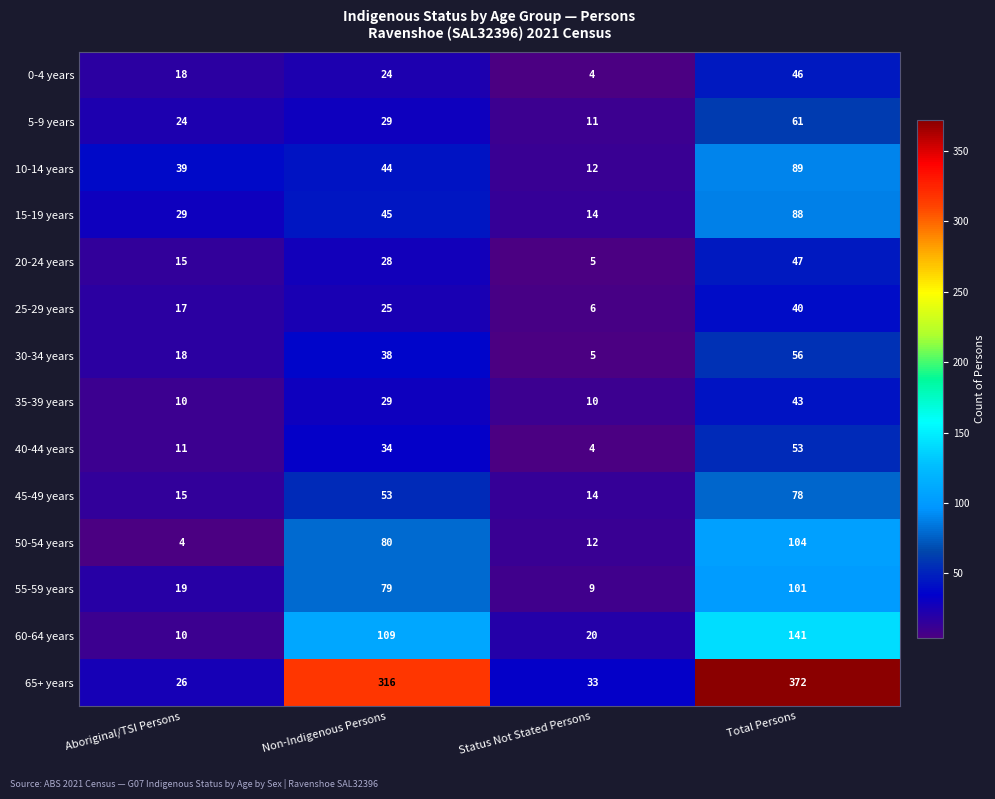

How many 15-19 years values are between 29 and 88?

3